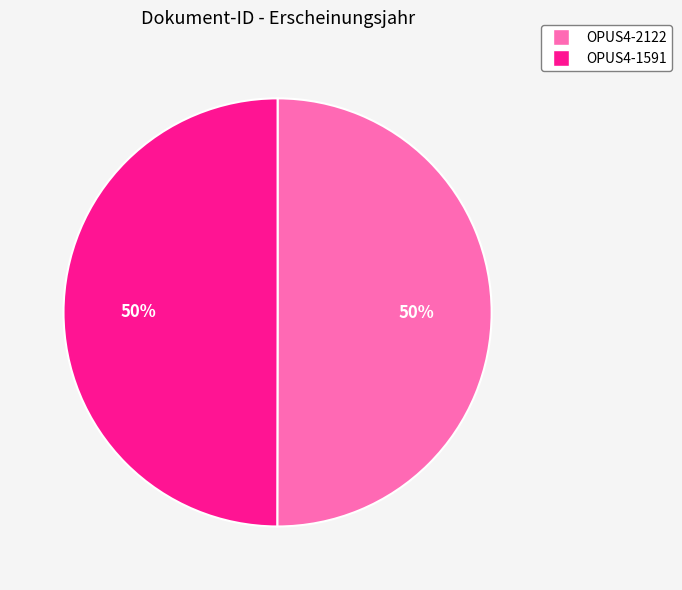

Approximately how many times larger is the value at OPUS4-2122 compared to OPUS4-1591?

1.0